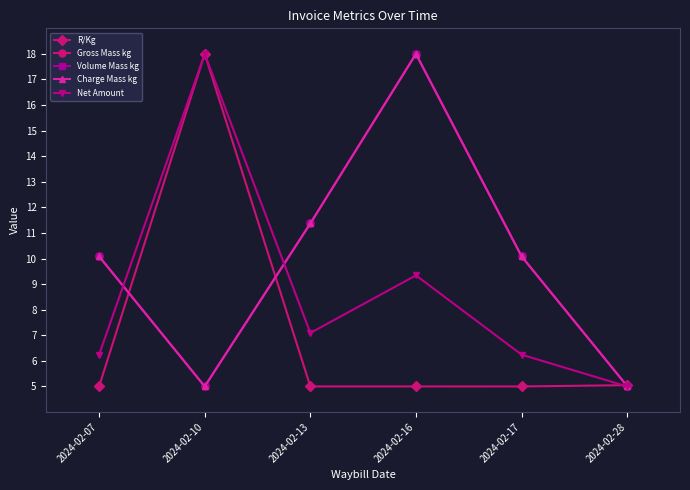

Which has a higher value, 2024-02-13 or 2024-02-16?

2024-02-13